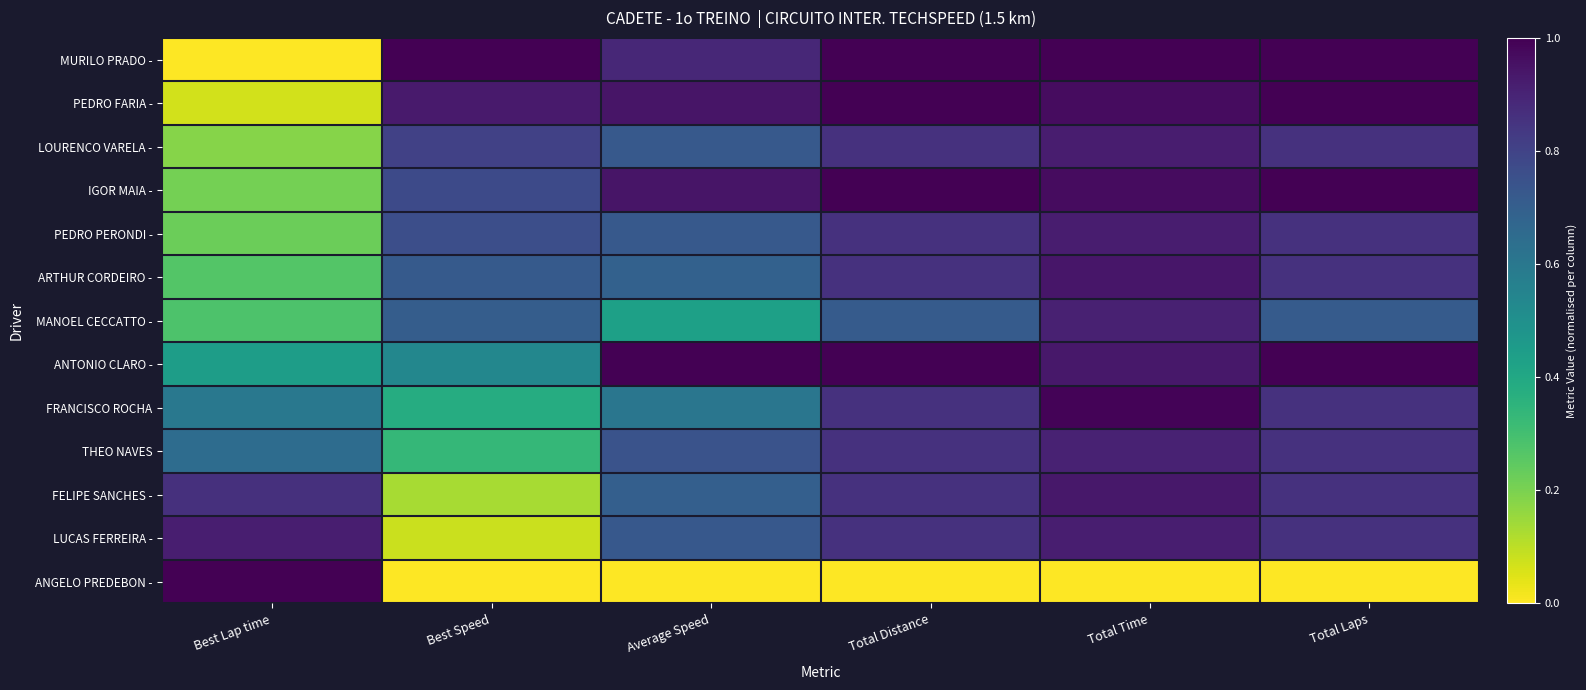

What is the total value across all series at Total Laps?

10.7